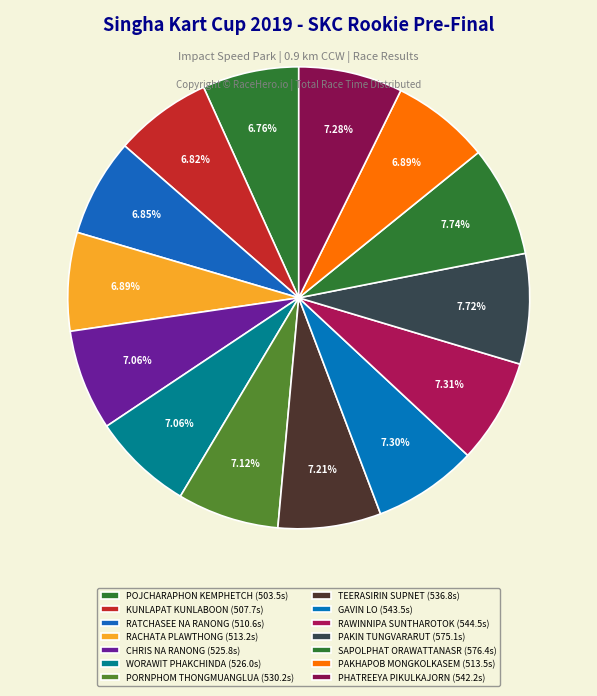

Count the number of slices in the pie.

14